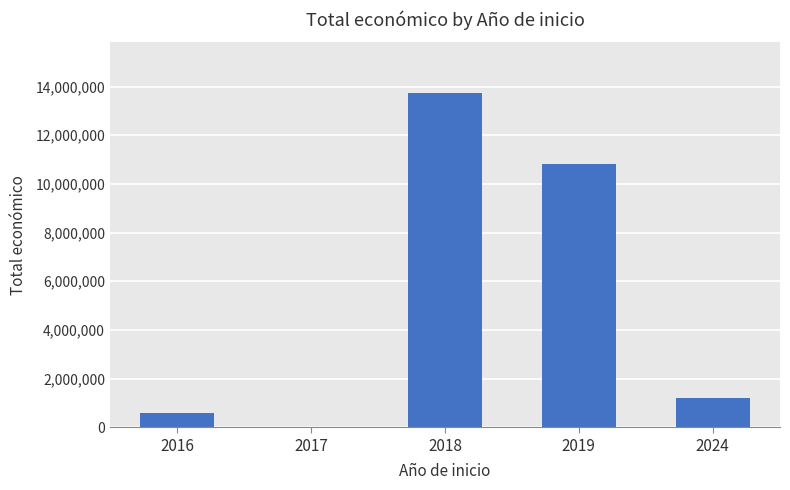

The value at 2017 is 24993. True or false?

True